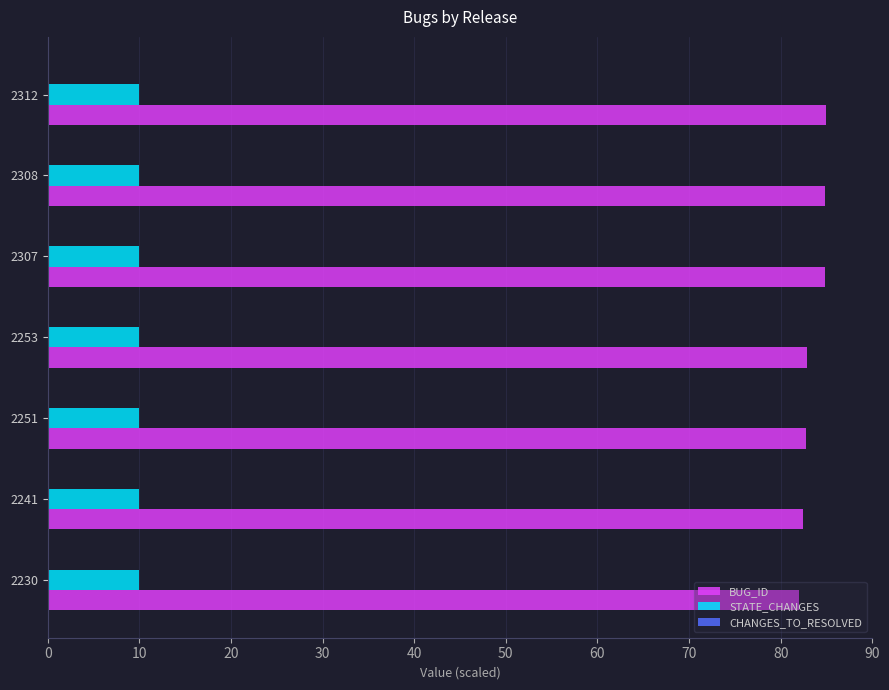

What is the spread (max minus min) of values at 2251?

72.8